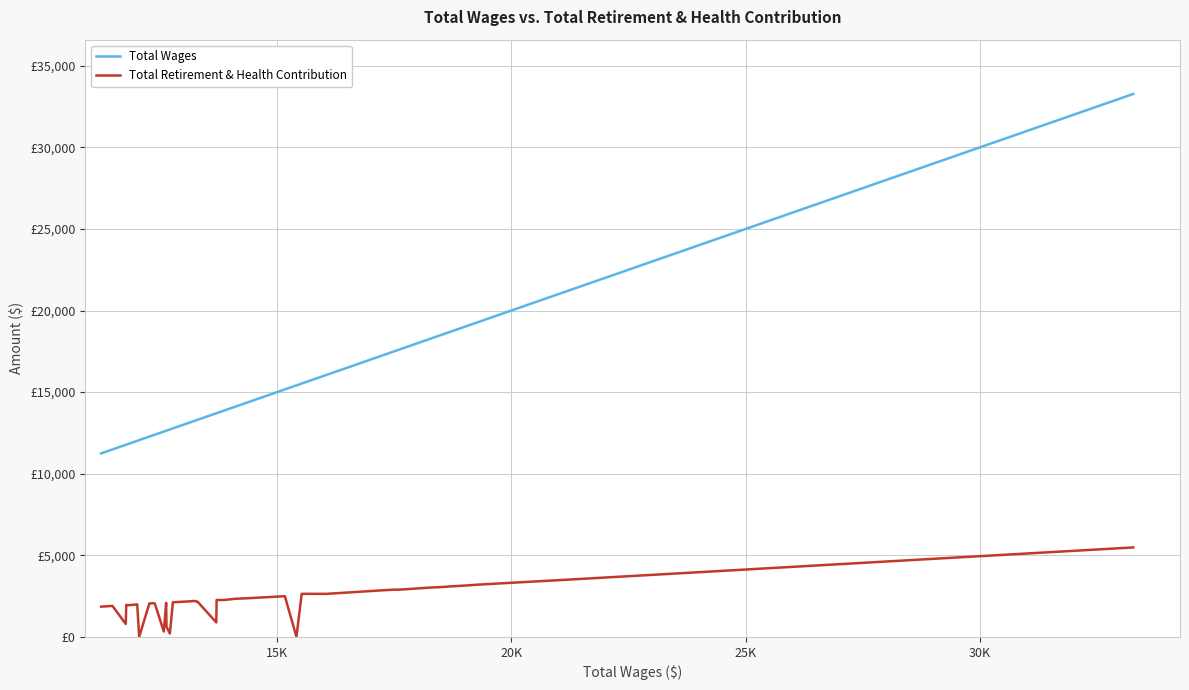

Is this an area chart (filled region under the line)?

No